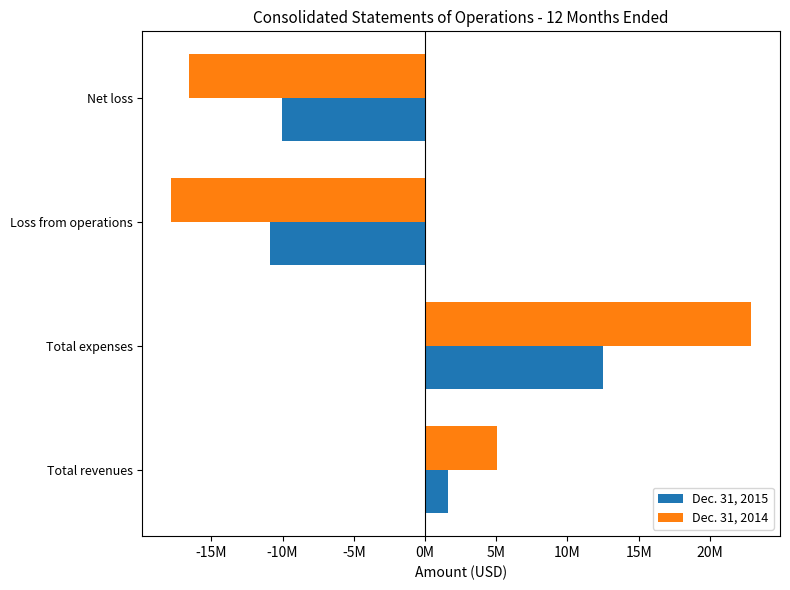

What are all the series names shown in the legend?

Dec. 31, 2015, Dec. 31, 2014